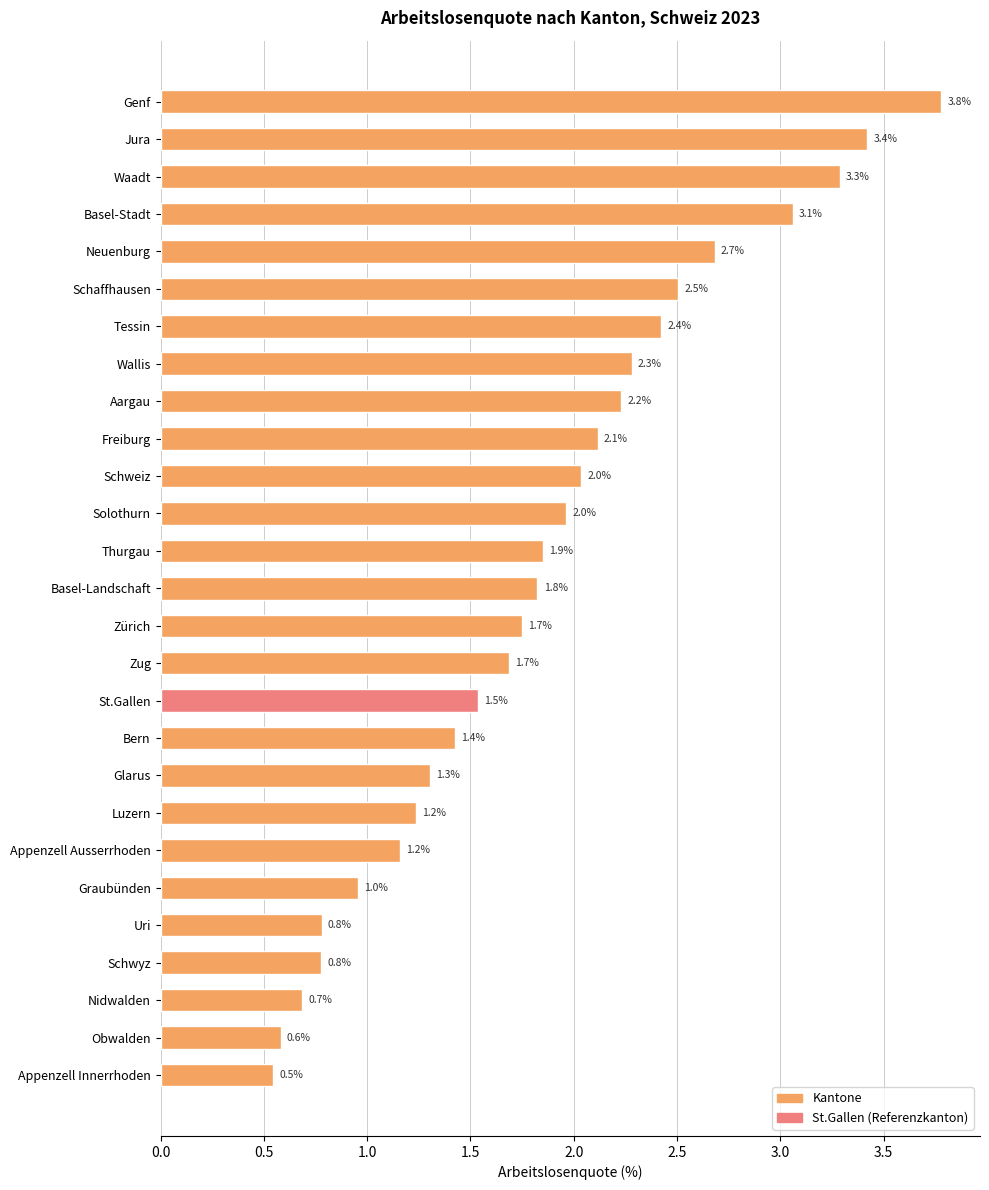

Which category has the lowest value across all series?

Appenzell Innerrhoden